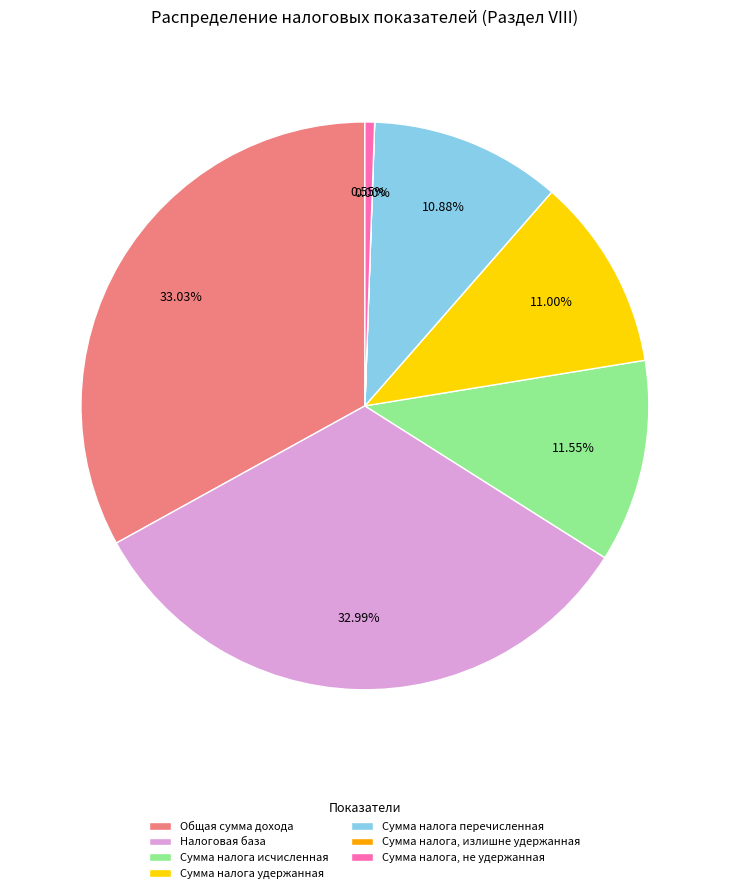

The Сумма налога перечисленная slice represents 11% of the pie. True or false?

True